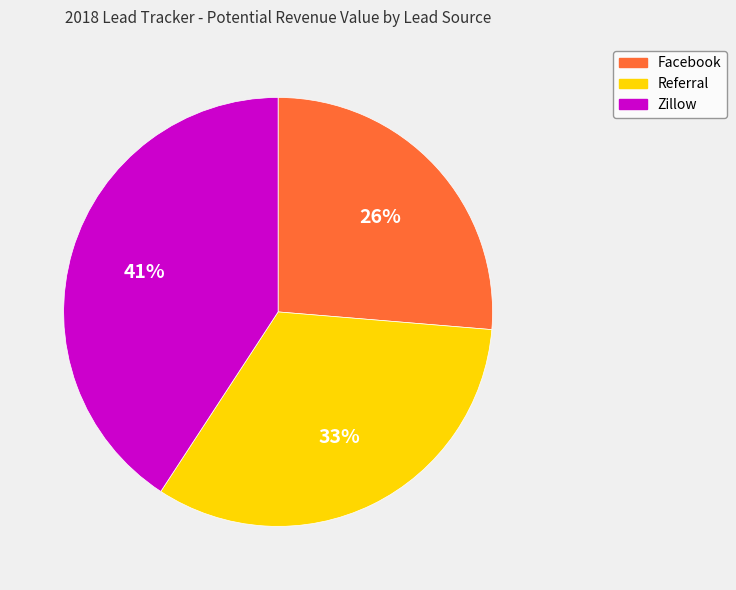

Is the sum of Facebook and Zillow greater than half?

Yes